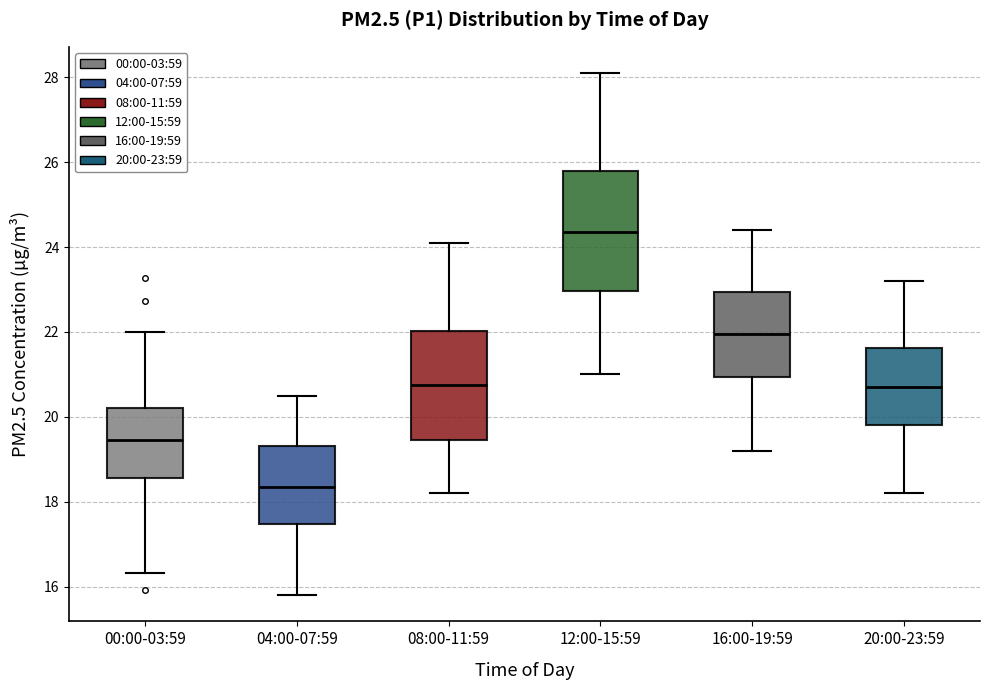

Which box's median line is the highest?

12:00-15:59